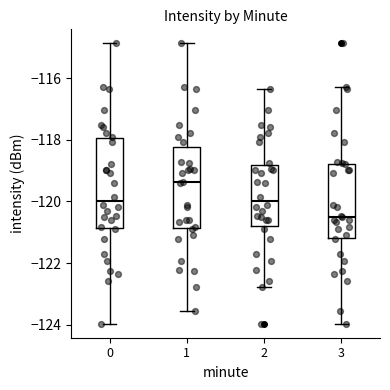

Reading left to right, read every box against the y-axis: the position of its median line, the range the box covers, and the ends of its whiskers. The values are not printed on the chart, so give them approximately, as read against the axis.

0: median -120.0, box -120.8 to -118.0, whiskers -124.0 to -114.8
1: median -119.4, box -120.8 to -118.2, whiskers -123.6 to -114.8
2: median -120.0, box -120.8 to -118.8, whiskers -122.8 to -116.4
3: median -120.4, box -121.2 to -118.8, whiskers -124.0 to -116.2